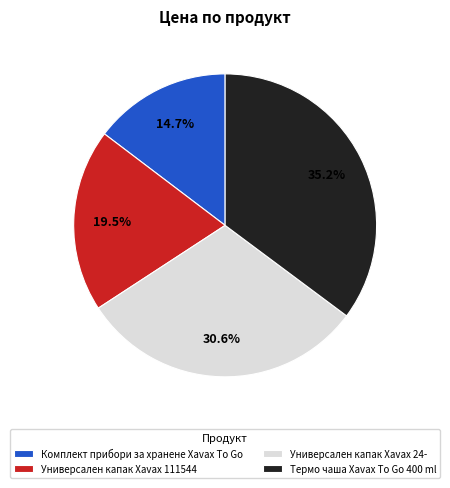

How many segments does this pie chart have?

4